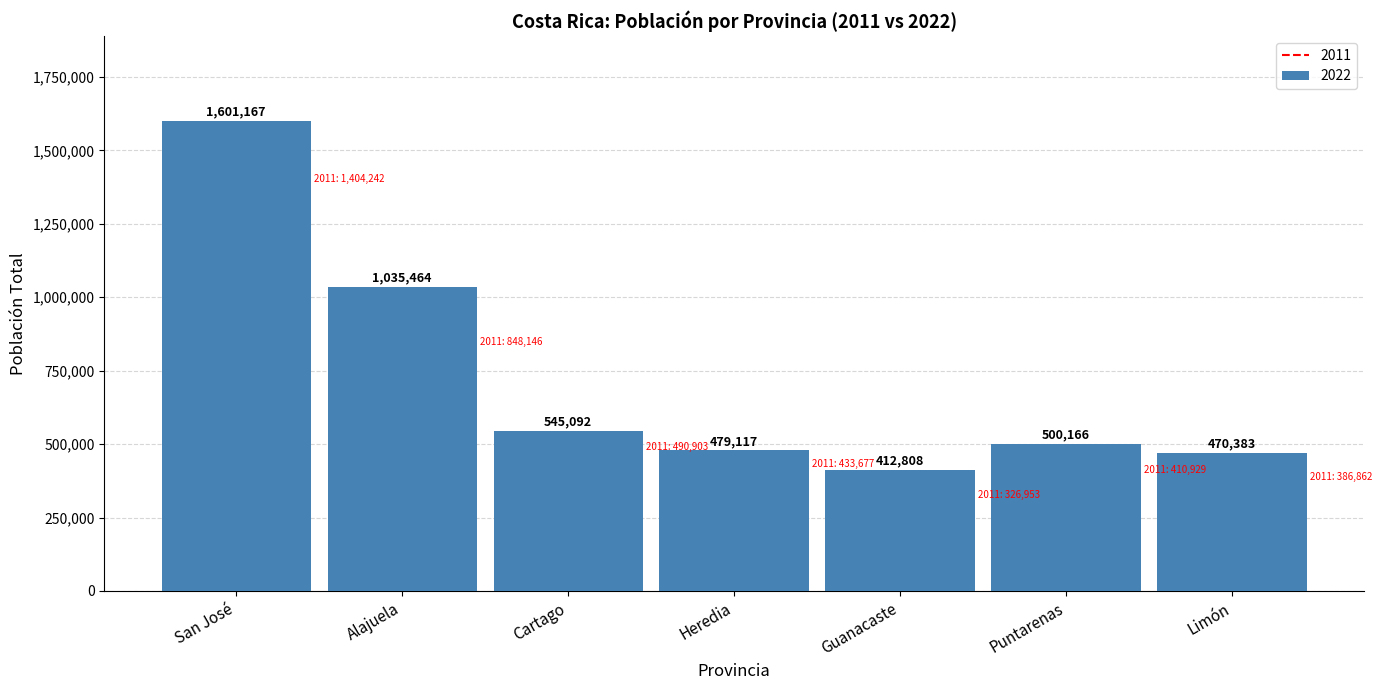

List the labels in order of value, largest first.

San José, Alajuela, Cartago, Puntarenas, Heredia, Limón, Guanacaste